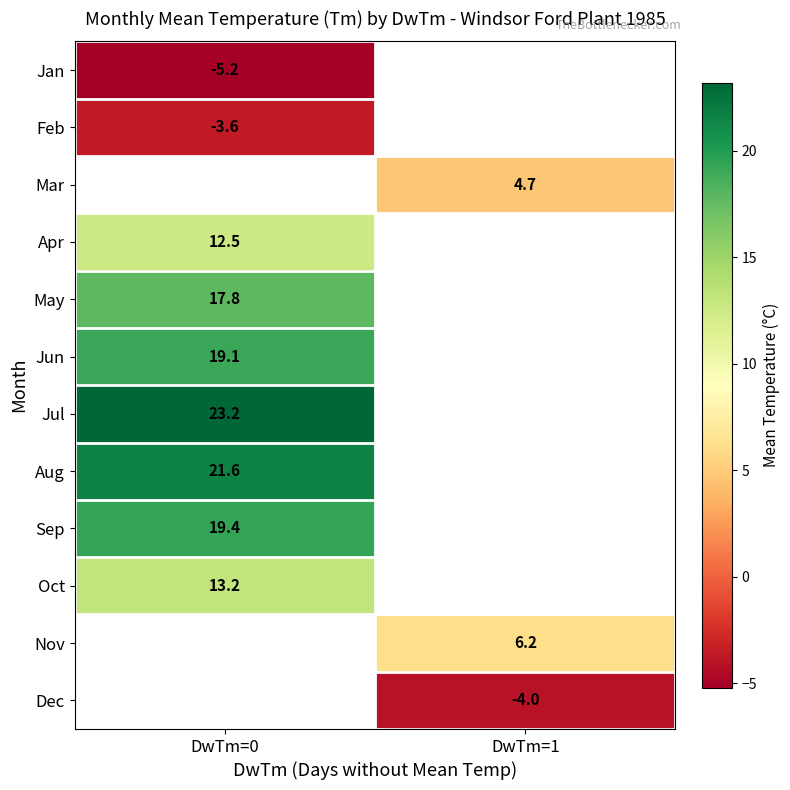

Is the value of Sep at DwTm=0 greater than the value of Dec at DwTm=1?

Yes